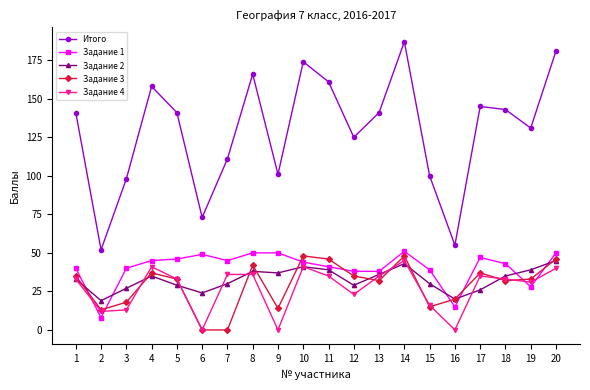

How many lines are shown in the chart?

5